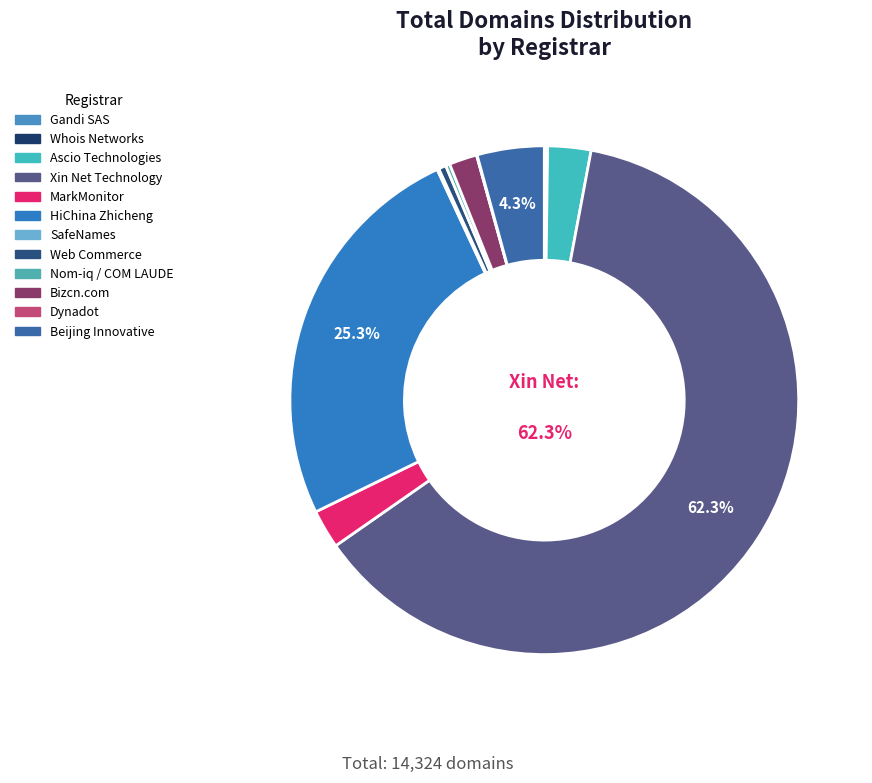

To the nearest percent, what percentage of the pie is MarkMonitor?

2%